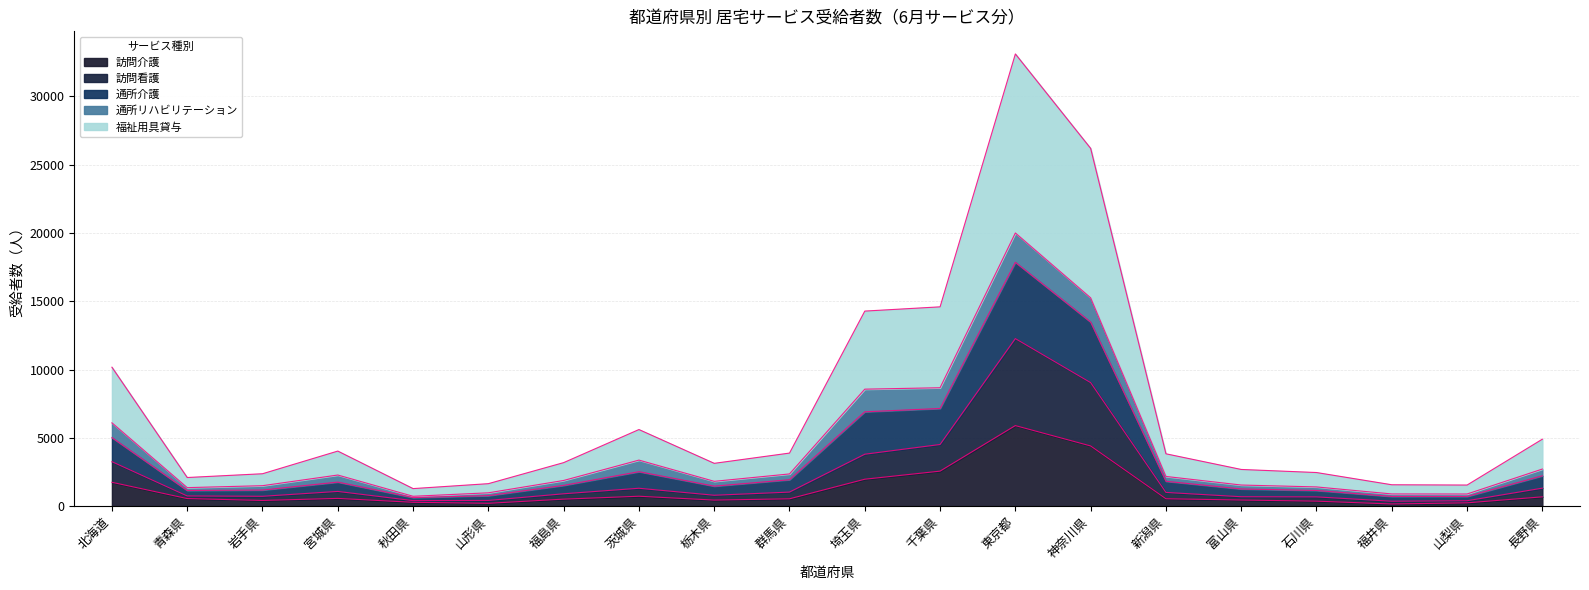

Which category has the highest value in the 訪問介護 series?

東京都